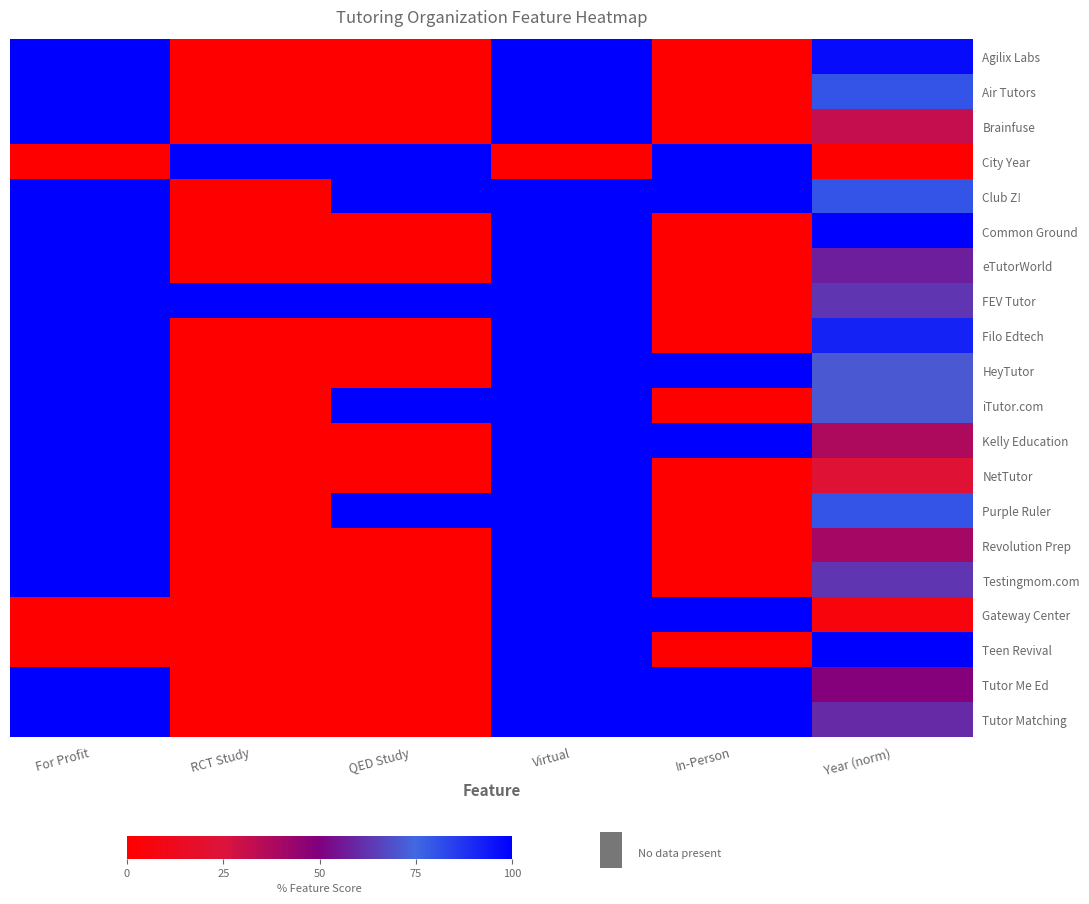

Reading left to right, list all the values displayed in this chart.

Agilix Labs: For Profit=1.0	RCT Study=0.0	QED Study=0.0	Virtual=1.0	In-Person=0.0	Year (norm)=1.0
Air Tutors: For Profit=1.0	RCT Study=0.0	QED Study=0.0	Virtual=1.0	In-Person=0.0	Year (norm)=0.8
Brainfuse: For Profit=1.0	RCT Study=0.0	QED Study=0.0	Virtual=1.0	In-Person=0.0	Year (norm)=0.3
City Year: For Profit=0.0	RCT Study=1.0	QED Study=1.0	Virtual=0.0	In-Person=1.0	Year (norm)=0.0
Club Z!: For Profit=1.0	RCT Study=0.0	QED Study=1.0	Virtual=1.0	In-Person=1.0	Year (norm)=0.8
Common Ground: For Profit=1.0	RCT Study=0.0	QED Study=0.0	Virtual=1.0	In-Person=0.0	Year (norm)=1.0
eTutorWorld: For Profit=1.0	RCT Study=0.0	QED Study=0.0	Virtual=1.0	In-Person=0.0	Year (norm)=0.6
FEV Tutor: For Profit=1.0	RCT Study=1.0	QED Study=1.0	Virtual=1.0	In-Person=0.0	Year (norm)=0.6
Filo Edtech: For Profit=1.0	RCT Study=0.0	QED Study=0.0	Virtual=1.0	In-Person=0.0	Year (norm)=0.9
HeyTutor: For Profit=1.0	RCT Study=0.0	QED Study=0.0	Virtual=1.0	In-Person=1.0	Year (norm)=0.7
iTutor.com: For Profit=1.0	RCT Study=0.0	QED Study=1.0	Virtual=1.0	In-Person=0.0	Year (norm)=0.7
Kelly Education: For Profit=1.0	RCT Study=0.0	QED Study=0.0	Virtual=1.0	In-Person=1.0	Year (norm)=0.4
NetTutor: For Profit=1.0	RCT Study=0.0	QED Study=0.0	Virtual=1.0	In-Person=0.0	Year (norm)=0.2
Purple Ruler: For Profit=1.0	RCT Study=0.0	QED Study=1.0	Virtual=1.0	In-Person=0.0	Year (norm)=0.8
Revolution Prep: For Profit=1.0	RCT Study=0.0	QED Study=0.0	Virtual=1.0	In-Person=0.0	Year (norm)=0.4
Testingmom.com: For Profit=1.0	RCT Study=0.0	QED Study=0.0	Virtual=1.0	In-Person=0.0	Year (norm)=0.6
Gateway Center: For Profit=0.0	RCT Study=0.0	QED Study=0.0	Virtual=1.0	In-Person=1.0	Year (norm)=0.1
Teen Revival: For Profit=0.0	RCT Study=0.0	QED Study=0.0	Virtual=1.0	In-Person=0.0	Year (norm)=1.0
Tutor Me Ed: For Profit=1.0	RCT Study=0.0	QED Study=0.0	Virtual=1.0	In-Person=1.0	Year (norm)=0.5
Tutor Matching: For Profit=1.0	RCT Study=0.0	QED Study=0.0	Virtual=1.0	In-Person=1.0	Year (norm)=0.6